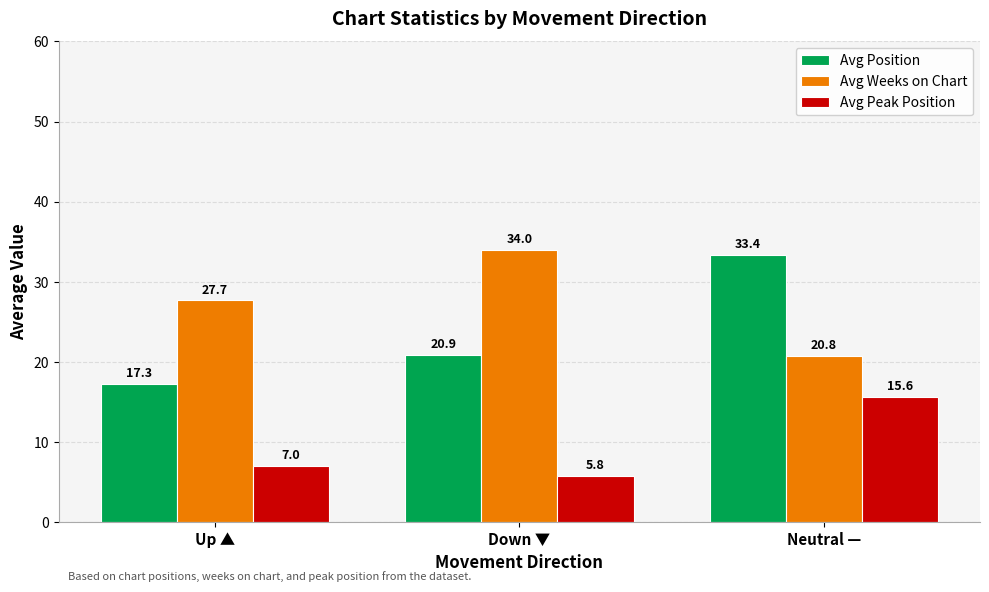

Rank the series at Neutral — from highest to lowest value.

Avg Position, Avg Weeks on Chart, Avg Peak Position